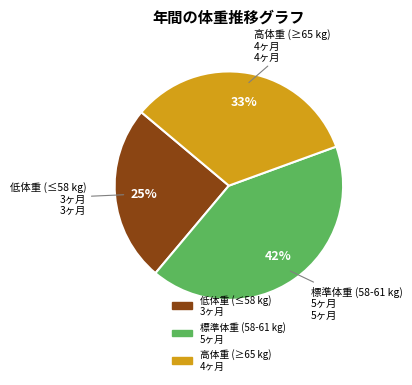

To the nearest percent, what is the average slice percentage?

33%